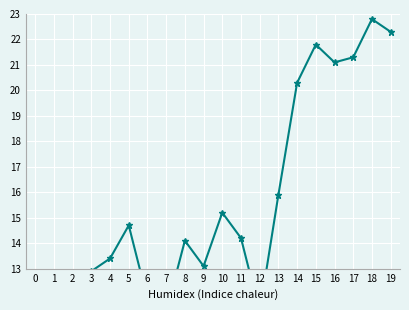

The chart shows a value of 12.4 at 2. True or false?

True